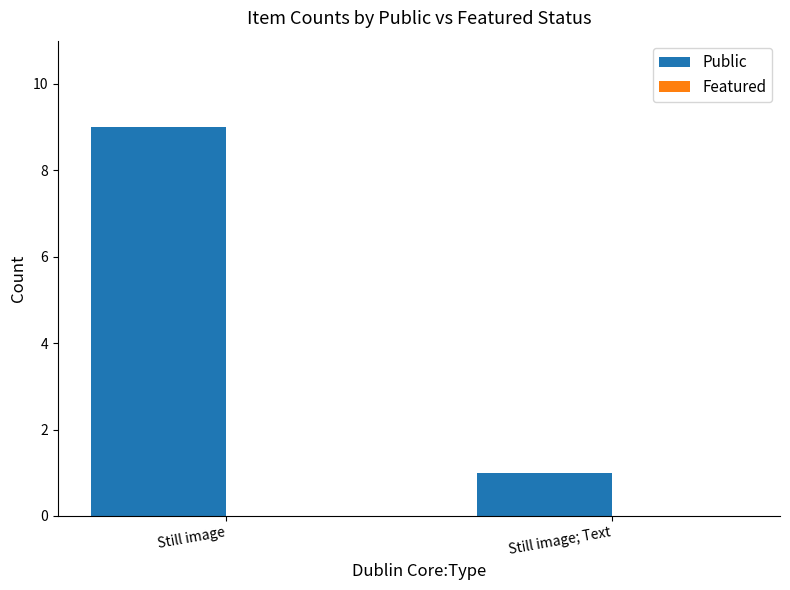

True or false: the data shows 14 at Still image.

False